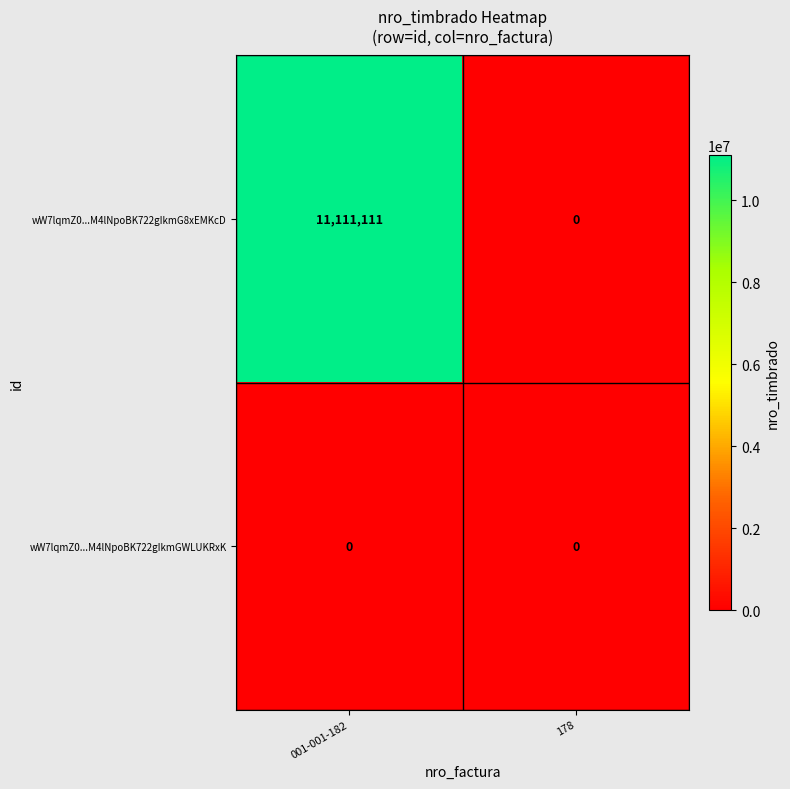

At how many categories does at least one series exceed 8157493?

1